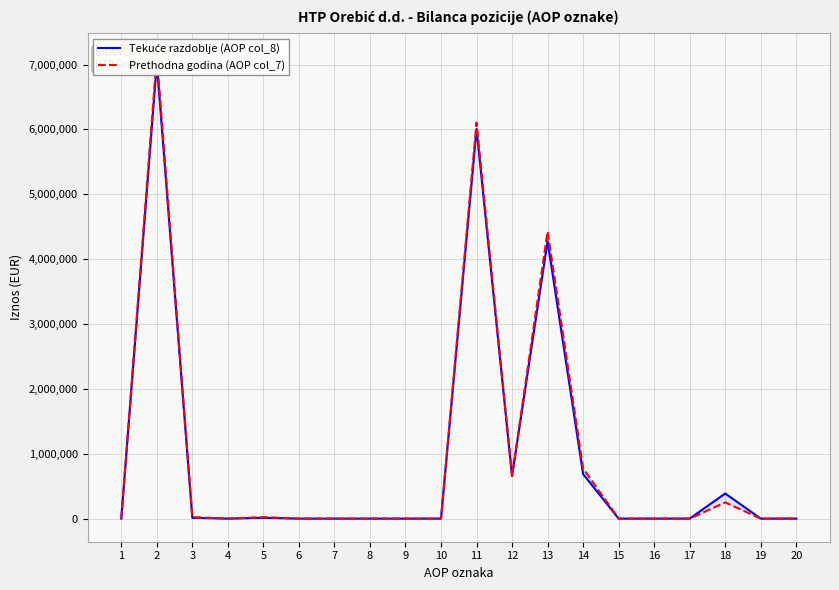

How many data points in Tekuće razdoblje (AOP col_8) are above 0?

8